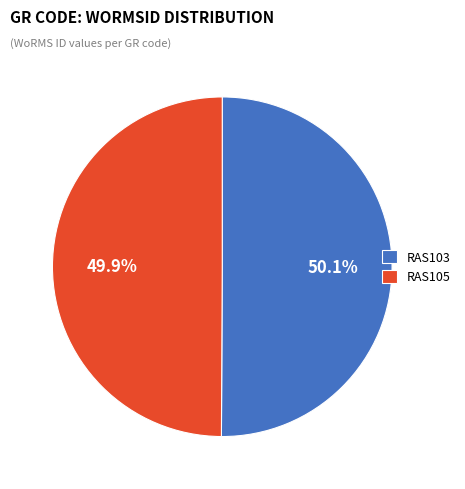

What percentage is the RAS105 slice, to the nearest percent?

50%